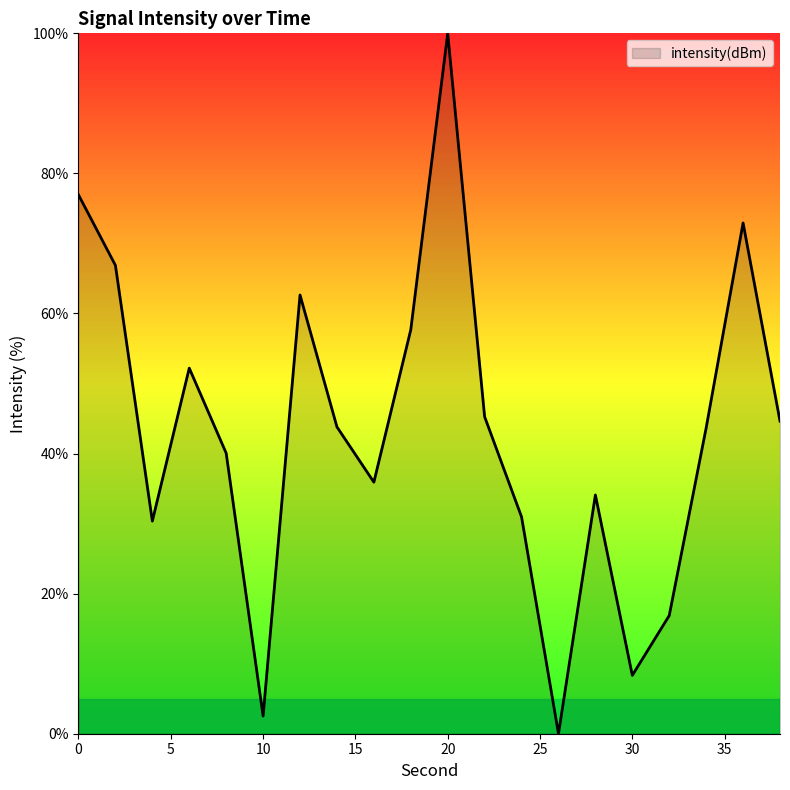

What is the maximum value shown in the chart?

100.0